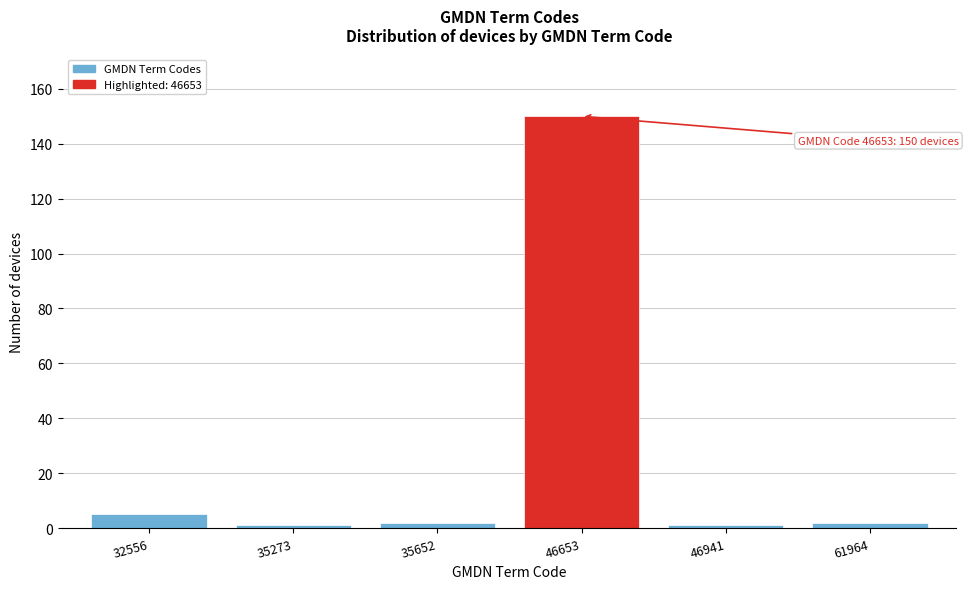

Reading left to right, transcribe all the data shown in this chart.

5	1	2	150	1	2